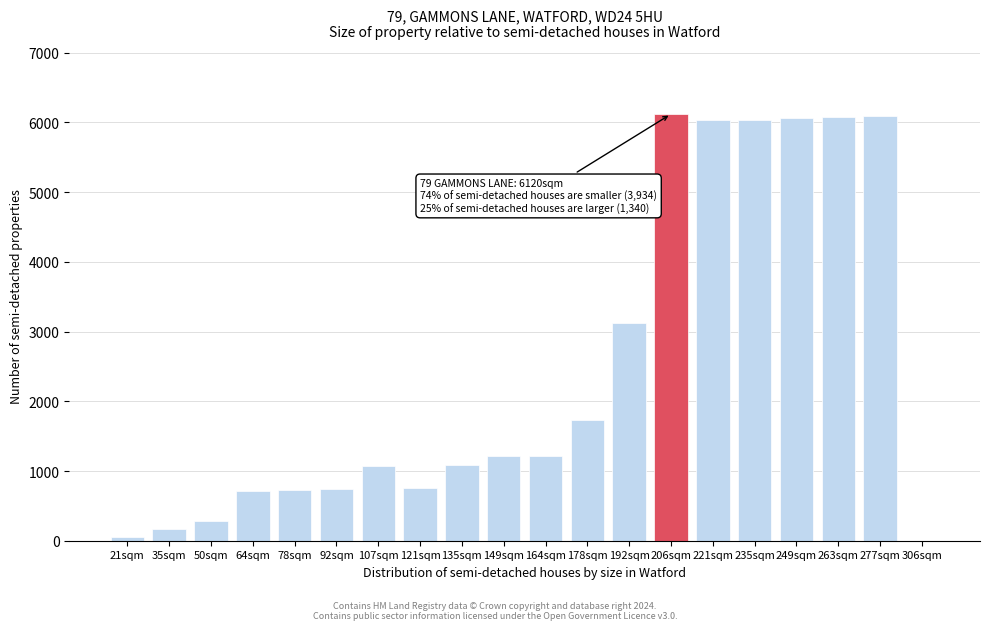

What is the greatest value displayed?

6120